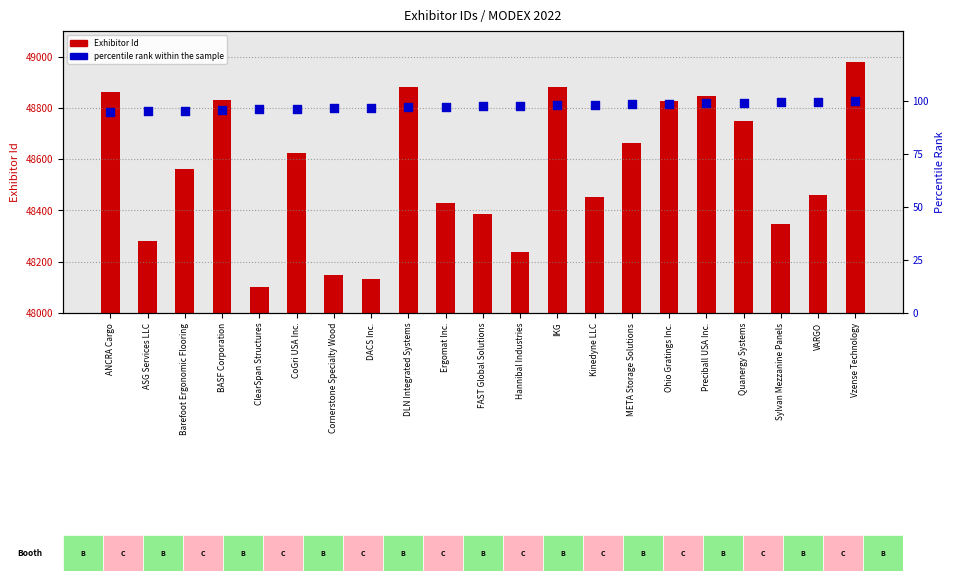

What are all the series names shown in the legend?

Exhibitor Id, percentile rank within the sample